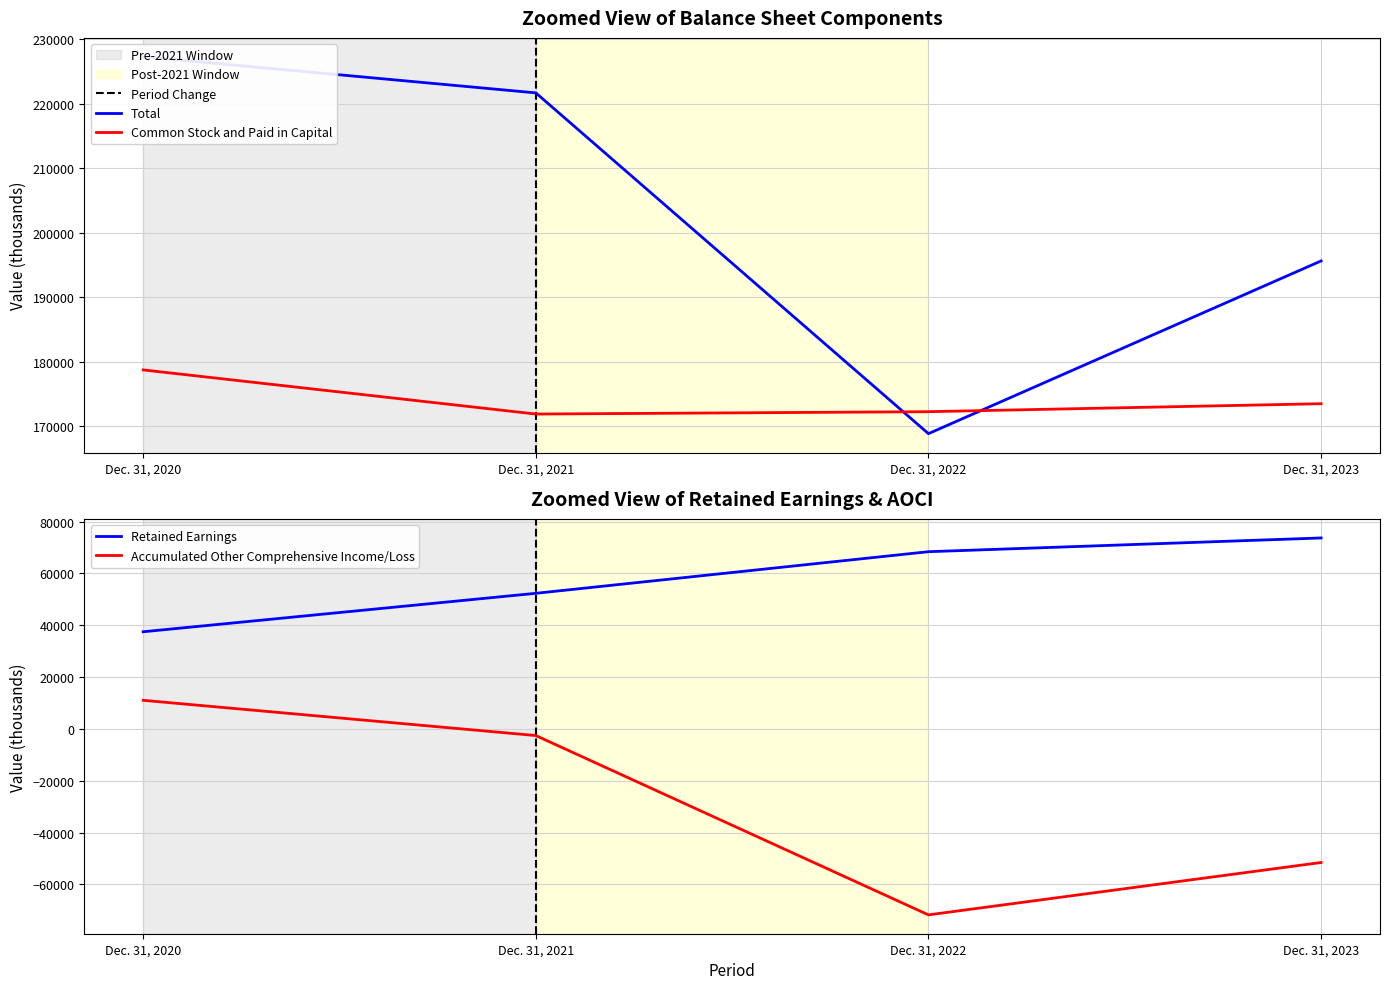

At which category is the sum across all series the highest?

Dec. 31, 2020